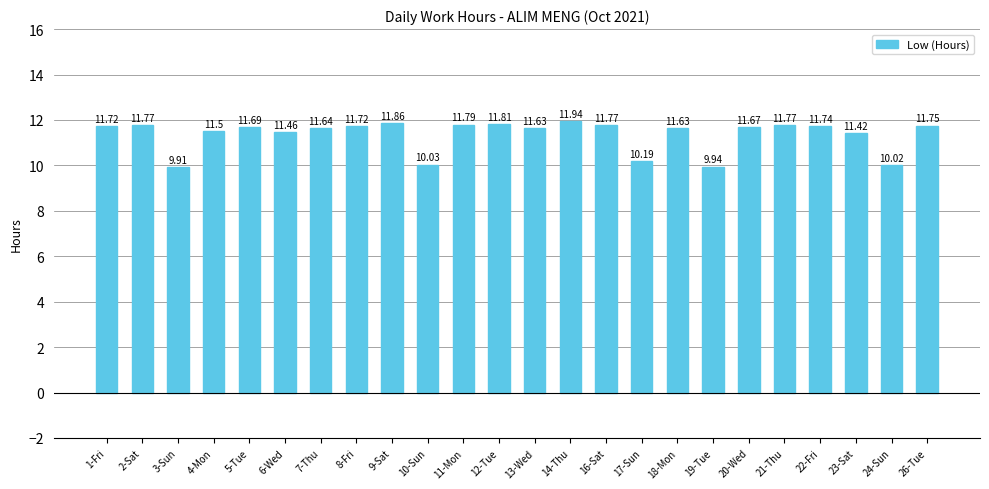

The chart shows a value of 11.8 at 21-Thu. True or false?

True